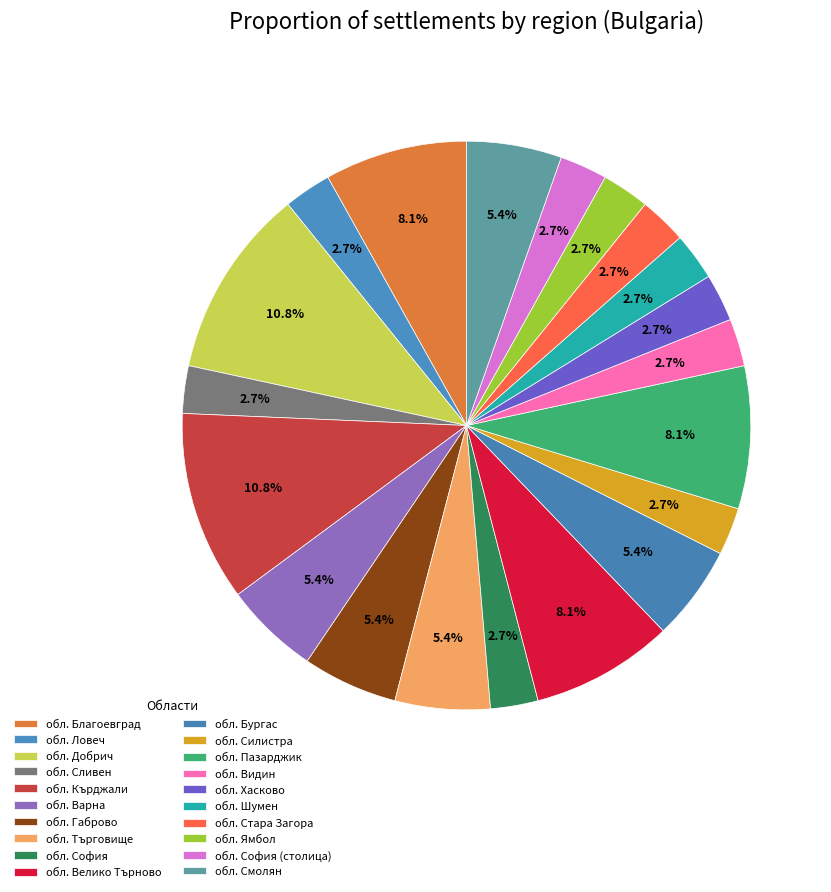

What is the total percentage of обл. Ловеч and обл. Хасково?

5.4%